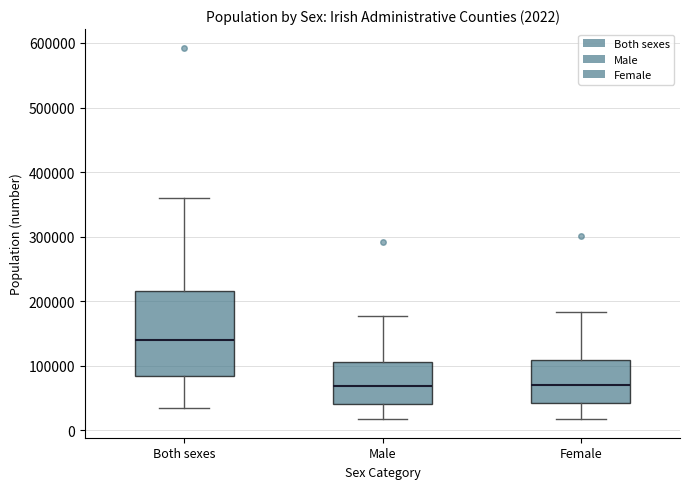

Which box is the tallest, from its lower edge to its upper edge?

Both sexes